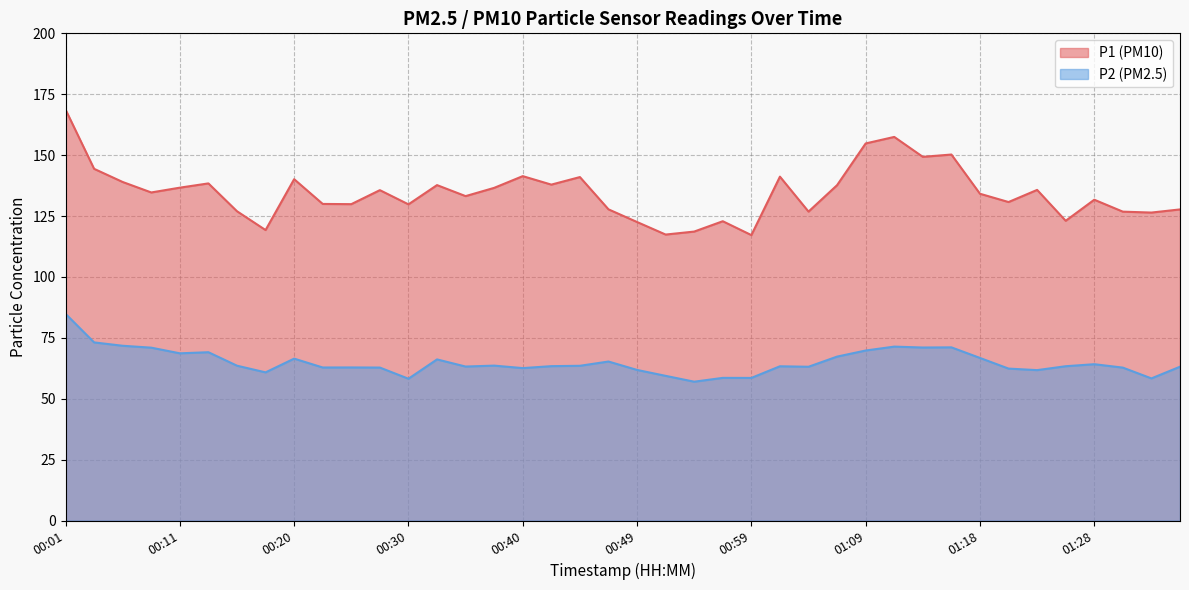

Reading right to left, what are all the values shown in this chart?

P1: 127.7	126.4	126.8	131.7	123.0	135.7	130.8	134.2	150.2	149.3	157.5	154.8	137.7	126.8	141.2	117.2	122.9	118.6	117.4	122.5	127.8	141.0	137.9	141.4	136.6	133.2	137.7	129.8	135.6	129.9	130.0	140.1	119.2	127.0	138.4	136.7	134.7	139.0	144.4	168.7
P2: 63.1	58.4	62.8	64.2	63.4	61.8	62.4	66.8	71.1	71.0	71.4	69.8	67.3	63.1	63.3	58.5	58.6	57.0	59.4	61.8	65.3	63.5	63.4	62.6	63.6	63.2	66.2	58.2	62.8	62.9	62.8	66.5	60.8	63.6	69.1	68.7	71.0	71.8	73.1	84.9